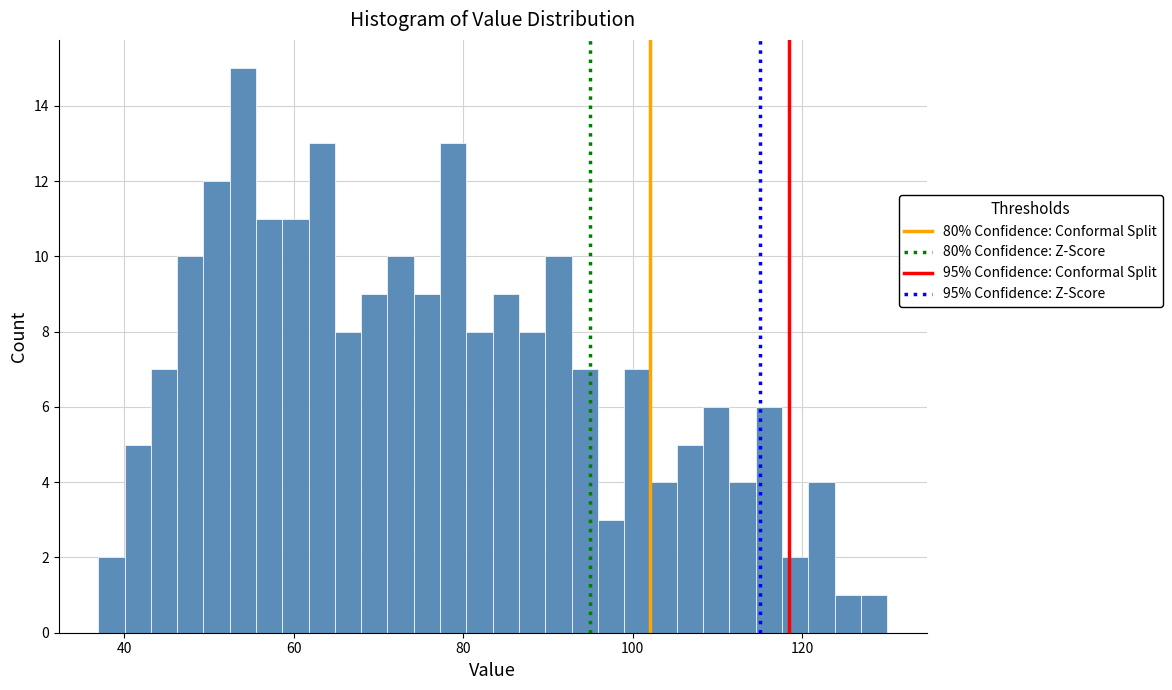

Read against the x-axis, roughly where is the centre of the tallest bar?

54